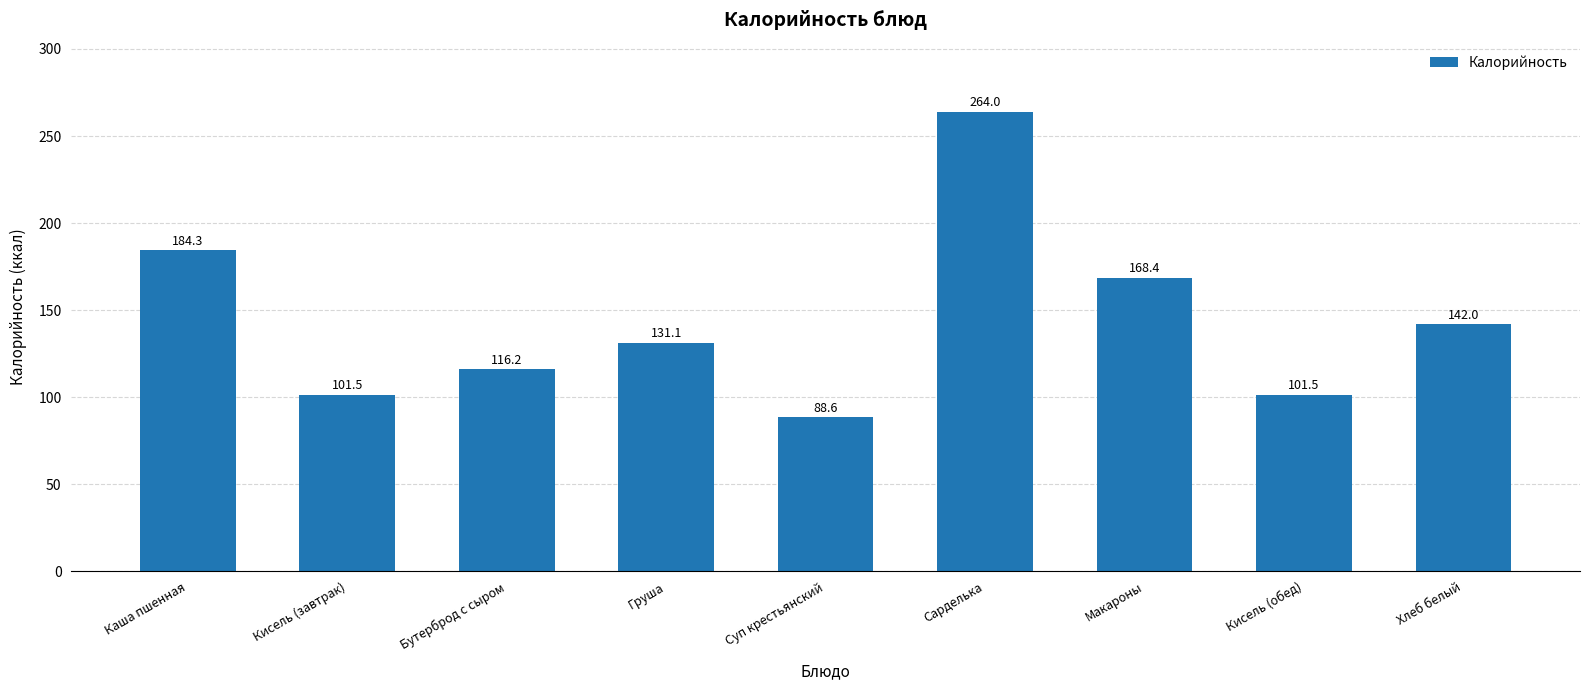

What is the label of the 4th bar from the right?

Сарделька